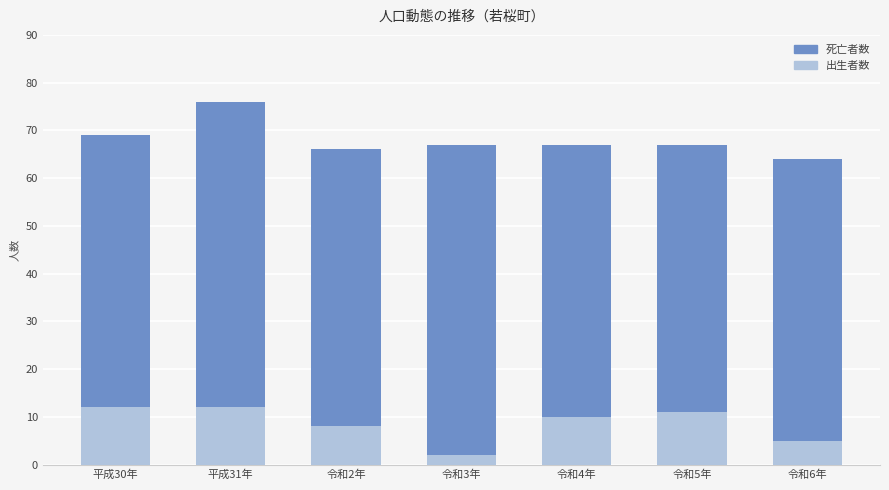

How many values in the 出生者数 series are below 10?

3